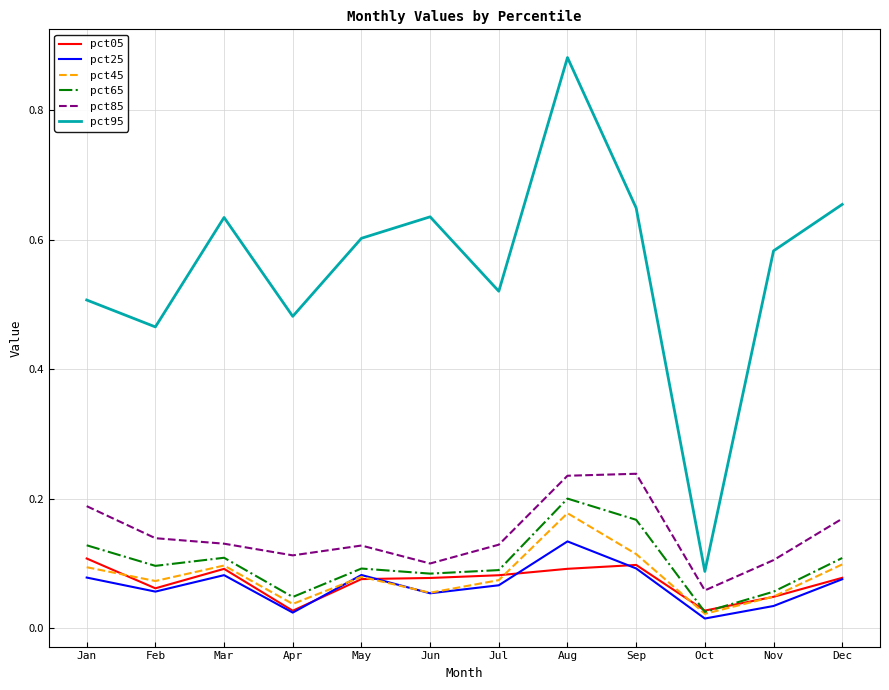

Is it true that pct95 equals 0.2 at Feb?

False